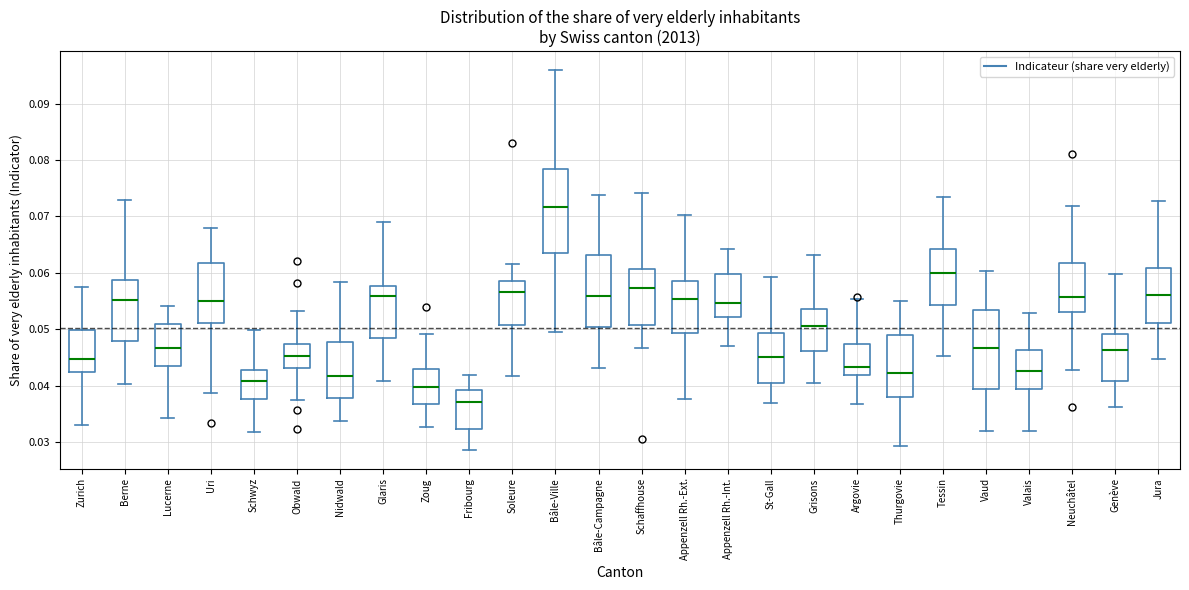

Reading left to right, read every box against the y-axis: the position of its median line, the range the box covers, and the ends of its whiskers. The values are not printed on the chart, so give them approximately, as read against the axis.

Zurich: median 0.045, box 0.043 to 0.050, whiskers 0.033 to 0.057
Berne: median 0.055, box 0.048 to 0.059, whiskers 0.040 to 0.073
Lucerne: median 0.047, box 0.043 to 0.051, whiskers 0.034 to 0.054
Uri: median 0.055, box 0.051 to 0.062, whiskers 0.039 to 0.068
Schwyz: median 0.041, box 0.038 to 0.043, whiskers 0.032 to 0.050
Obwald: median 0.045, box 0.043 to 0.047, whiskers 0.037 to 0.053
Nidwald: median 0.042, box 0.038 to 0.048, whiskers 0.034 to 0.058
Glaris: median 0.056, box 0.048 to 0.058, whiskers 0.041 to 0.069
Zoug: median 0.040, box 0.037 to 0.043, whiskers 0.033 to 0.049
Fribourg: median 0.037, box 0.032 to 0.039, whiskers 0.029 to 0.042
Soleure: median 0.057, box 0.051 to 0.059, whiskers 0.042 to 0.062
Bâle-Ville: median 0.072, box 0.064 to 0.078, whiskers 0.050 to 0.096
Bâle-Campagne: median 0.056, box 0.050 to 0.063, whiskers 0.043 to 0.074
Schaffhouse: median 0.057, box 0.051 to 0.061, whiskers 0.047 to 0.074
Appenzell Rh.-Ext.: median 0.055, box 0.049 to 0.058, whiskers 0.038 to 0.070
Appenzell Rh.-Int.: median 0.055, box 0.052 to 0.060, whiskers 0.047 to 0.064
St-Gall: median 0.045, box 0.040 to 0.049, whiskers 0.037 to 0.059
Grisons: median 0.051, box 0.046 to 0.054, whiskers 0.041 to 0.063
Argovie: median 0.043, box 0.042 to 0.047, whiskers 0.037 to 0.055
Thurgovie: median 0.042, box 0.038 to 0.049, whiskers 0.029 to 0.055
Tessin: median 0.060, box 0.054 to 0.064, whiskers 0.045 to 0.073
Vaud: median 0.047, box 0.039 to 0.053, whiskers 0.032 to 0.060
Valais: median 0.043, box 0.039 to 0.046, whiskers 0.032 to 0.053
Neuchâtel: median 0.056, box 0.053 to 0.062, whiskers 0.043 to 0.072
Genève: median 0.046, box 0.041 to 0.049, whiskers 0.036 to 0.060
Jura: median 0.056, box 0.051 to 0.061, whiskers 0.045 to 0.073